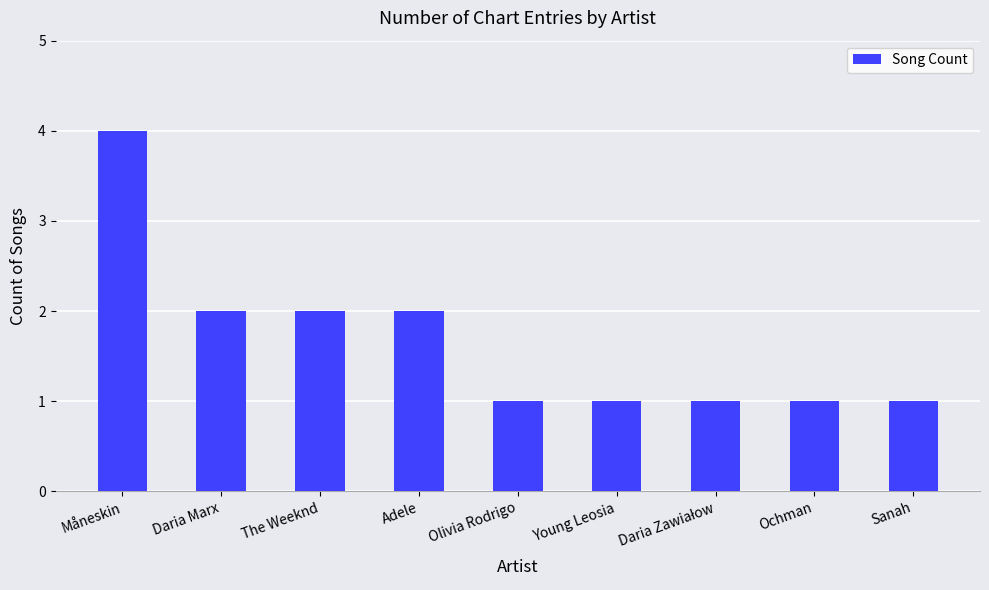

What is the approximate value at Adele?

2